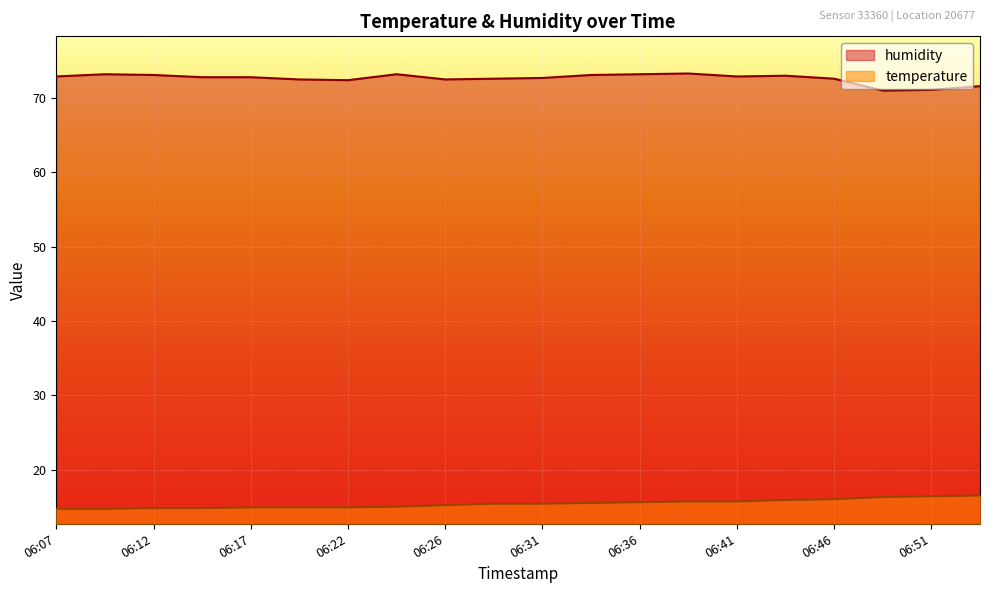

The value of humidity at 06:19 is 48.3. True or false?

False